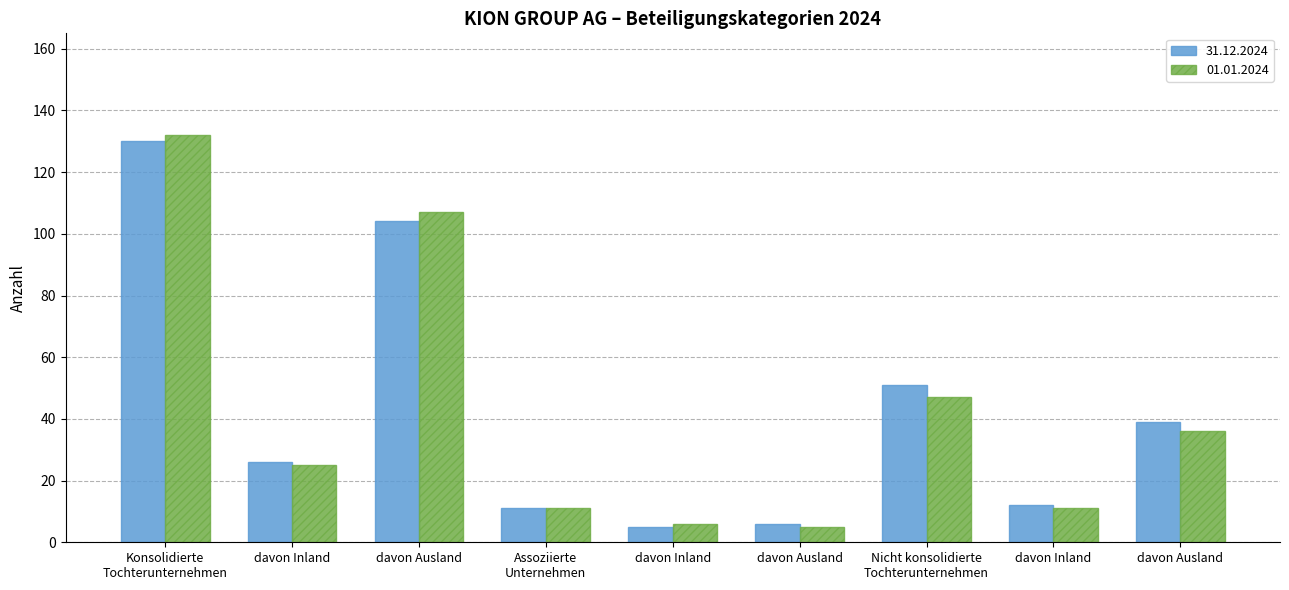

Between davon Ausland and davon Ausland, which series saw the biggest shift?

01.01.2024